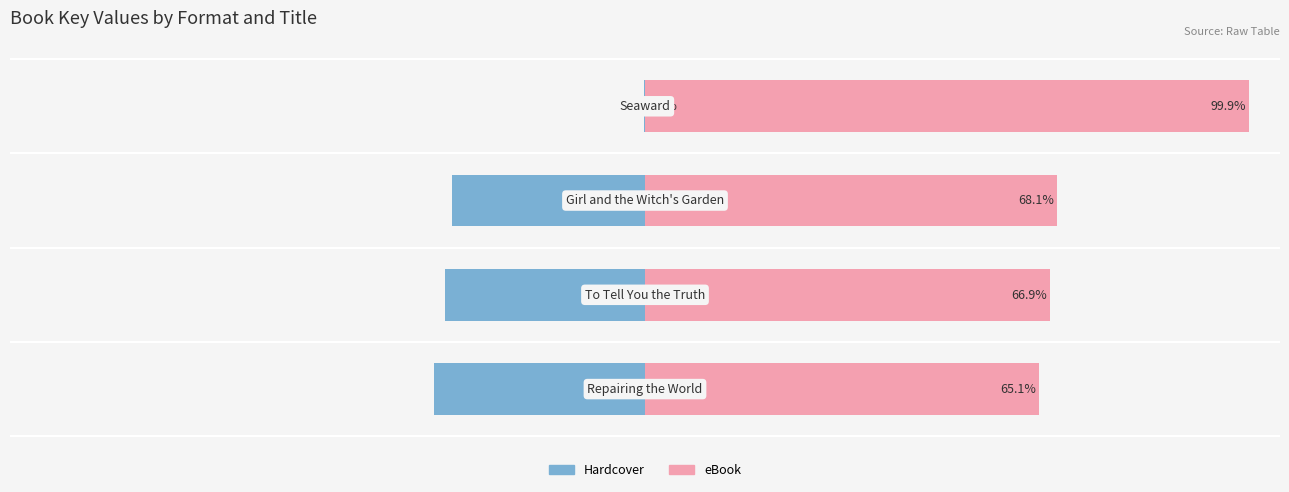

What are all the series names shown in the legend?

Hardcover, eBook